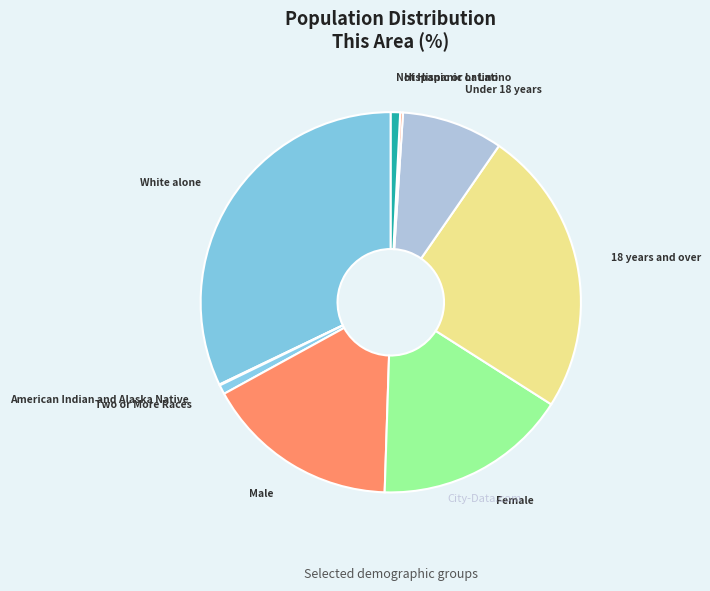

Which slice is the largest?

White alone